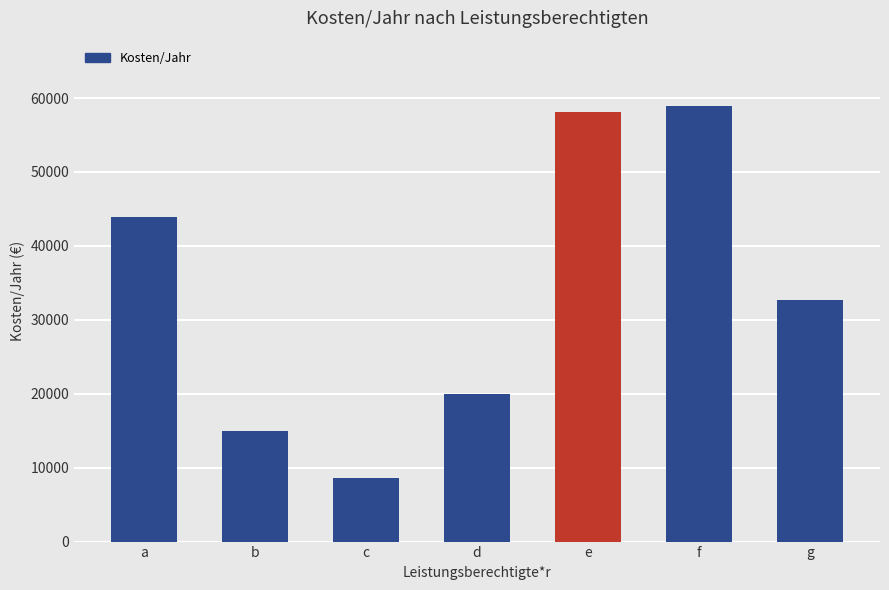

Rank the categories by value from lowest to highest.

c, b, d, g, a, e, f